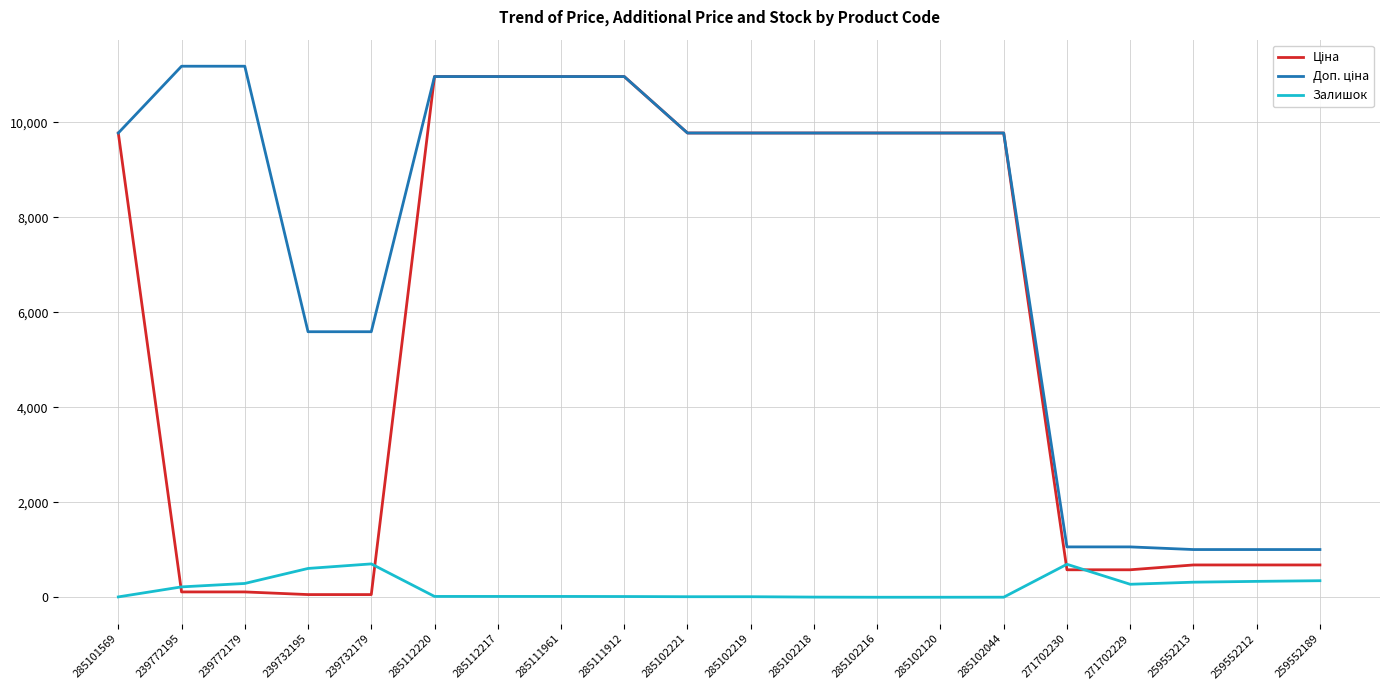

What is the difference between the highest and lowest values at 271702229?

787.0